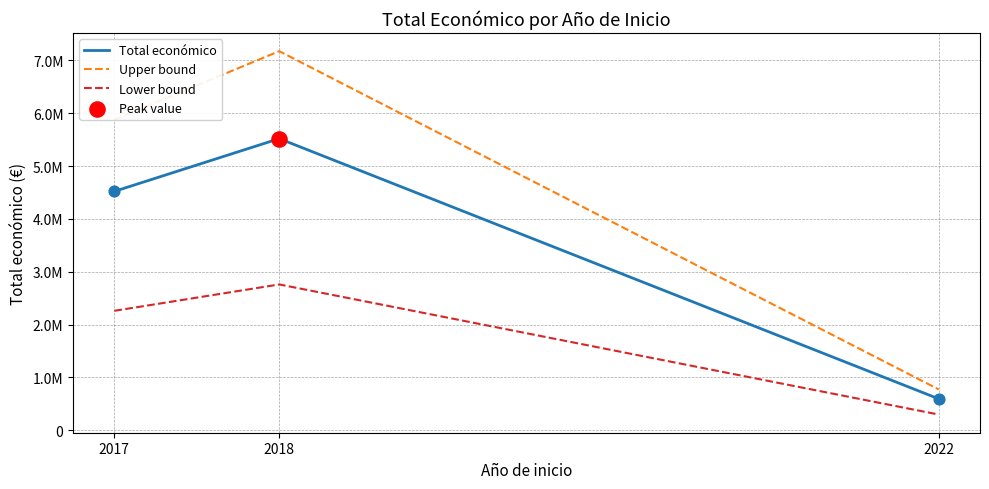

Is this an area chart (filled region under the line)?

No